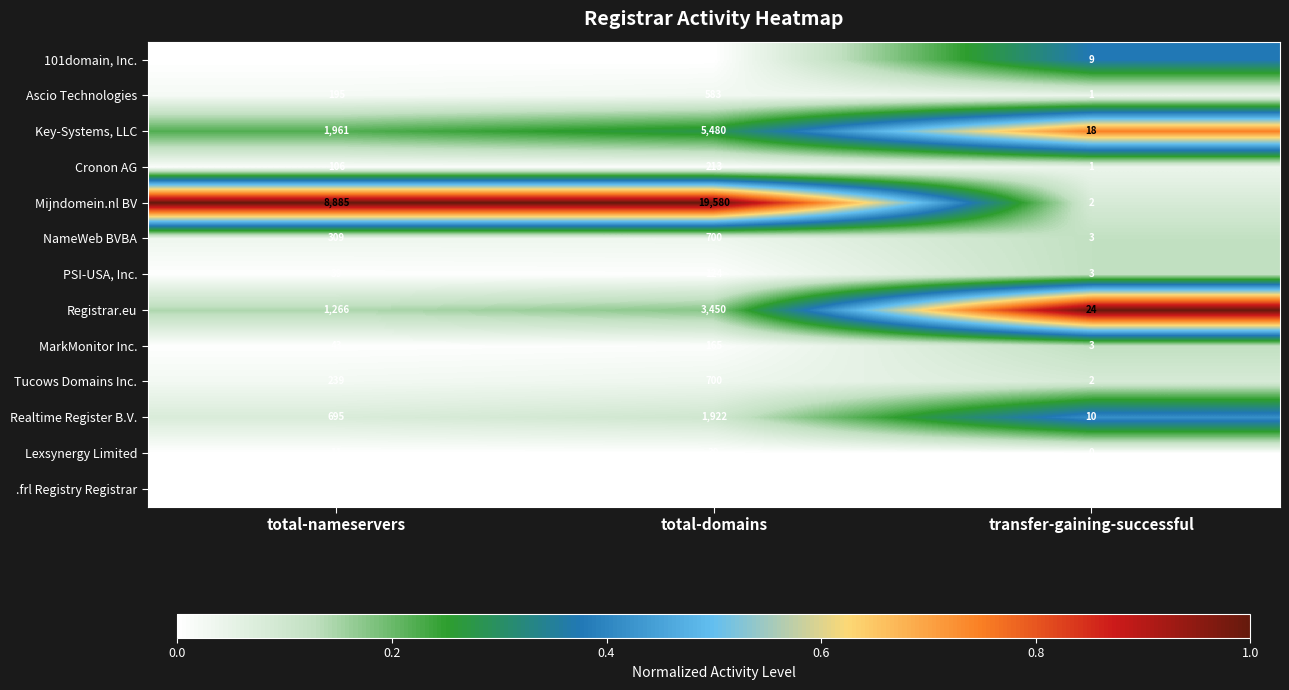

What is the sum of the Key-Systems, LLC values at total-domains and total-nameservers?

7441